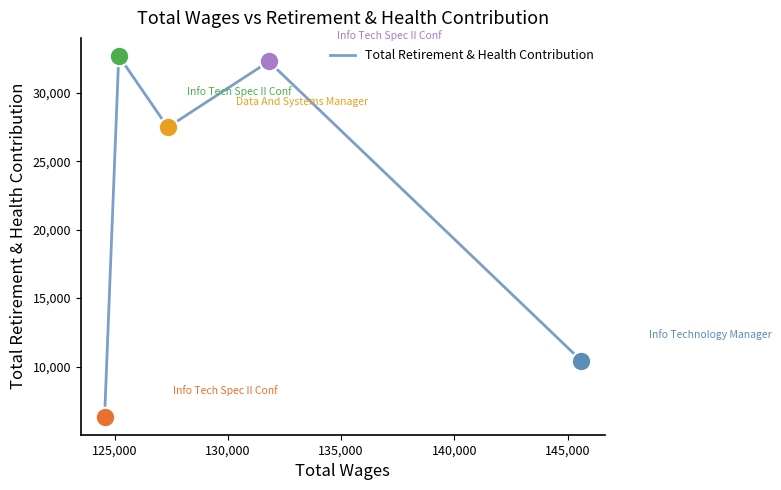

Which has a higher value, 140,000 or 135,000?

135,000